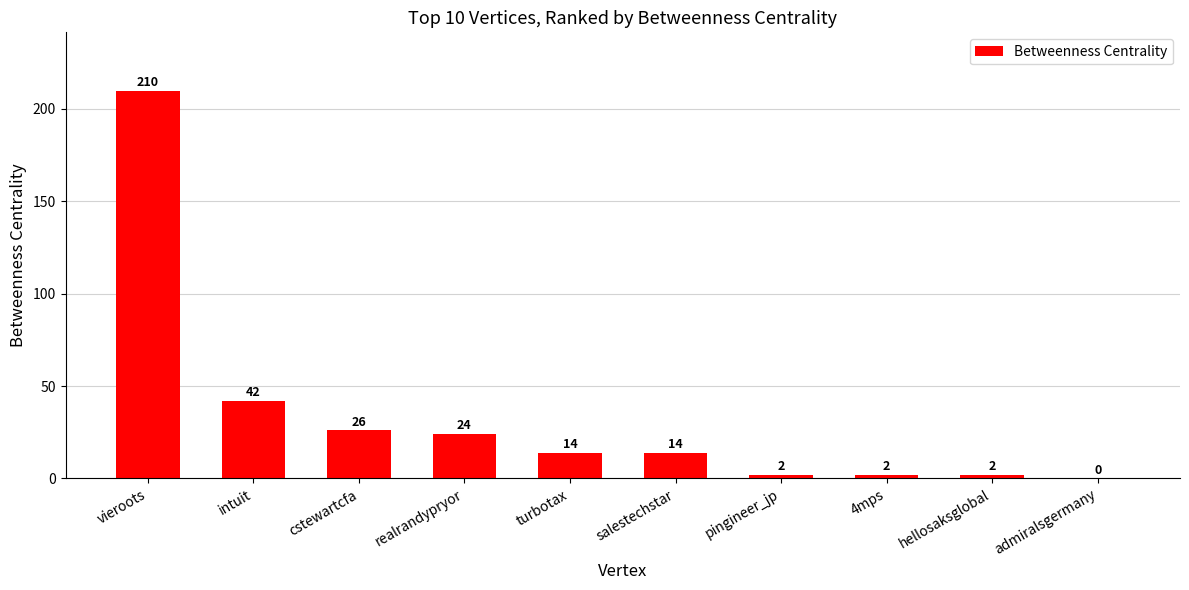

Reading left to right, transcribe all the data shown in this chart.

210	42	26	24	14	14	2	2	2	0